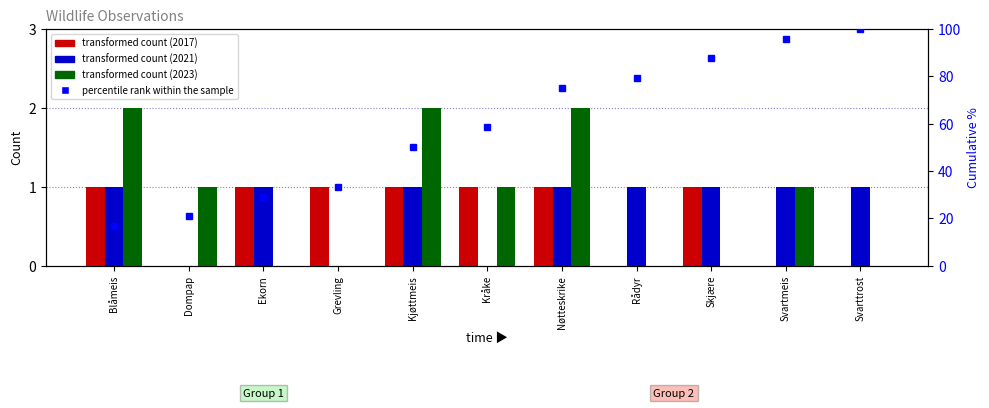

Where is 2023 (col_12) nearest to the value 1?

Dompap